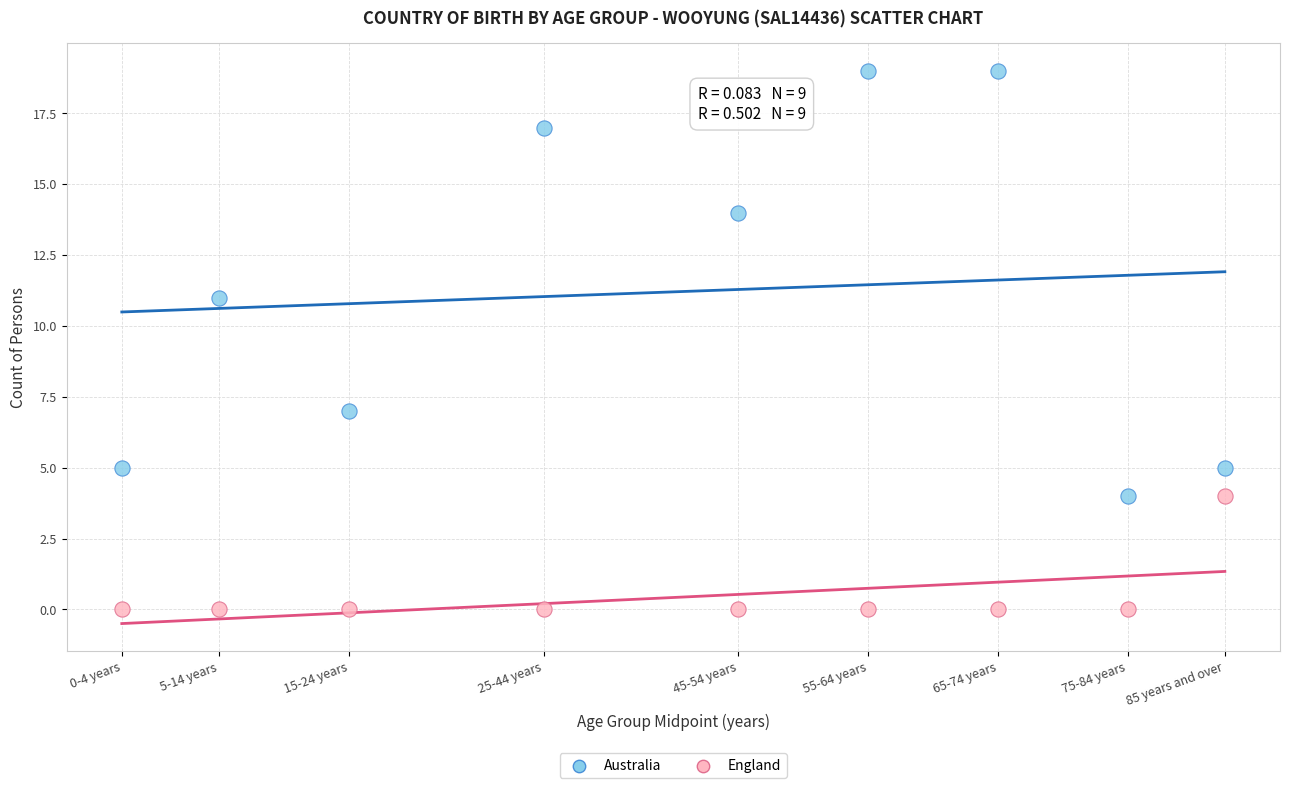

Across all data points, what is the range of Y values (max minus min)?

19